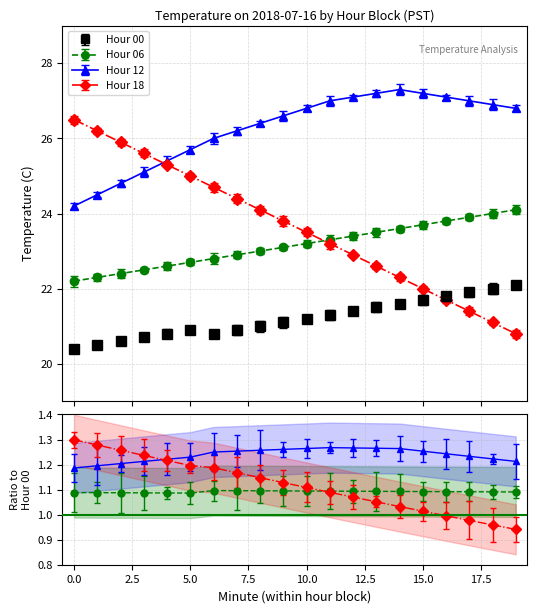

Reading right to left, extract all data points from this chart.

Hour 00: 19=22.1	18=22.0	17=21.9	16=21.8	15=21.7	14=21.6	13=21.5	12=21.4	11=21.3	10=21.2	9=21.1	8=21.0	7=20.9	6=20.8	5=20.9	4=20.8	3=20.7	2=20.6	1=20.5	0=20.4
Hour 06: 19=24.1	18=24.0	17=23.9	16=23.8	15=23.7	14=23.6	13=23.5	12=23.4	11=23.3	10=23.2	9=23.1	8=23.0	7=22.9	6=22.8	5=22.7	4=22.6	3=22.5	2=22.4	1=22.3	0=22.2
Hour 12: 19=26.8	18=26.9	17=27.0	16=27.1	15=27.2	14=27.3	13=27.2	12=27.1	11=27.0	10=26.8	9=26.6	8=26.4	7=26.2	6=26.0	5=25.7	4=25.4	3=25.1	2=24.8	1=24.5	0=24.2
Hour 18: 19=20.8	18=21.1	17=21.4	16=21.7	15=22.0	14=22.3	13=22.6	12=22.9	11=23.2	10=23.5	9=23.8	8=24.1	7=24.4	6=24.7	5=25.0	4=25.3	3=25.6	2=25.9	1=26.2	0=26.5